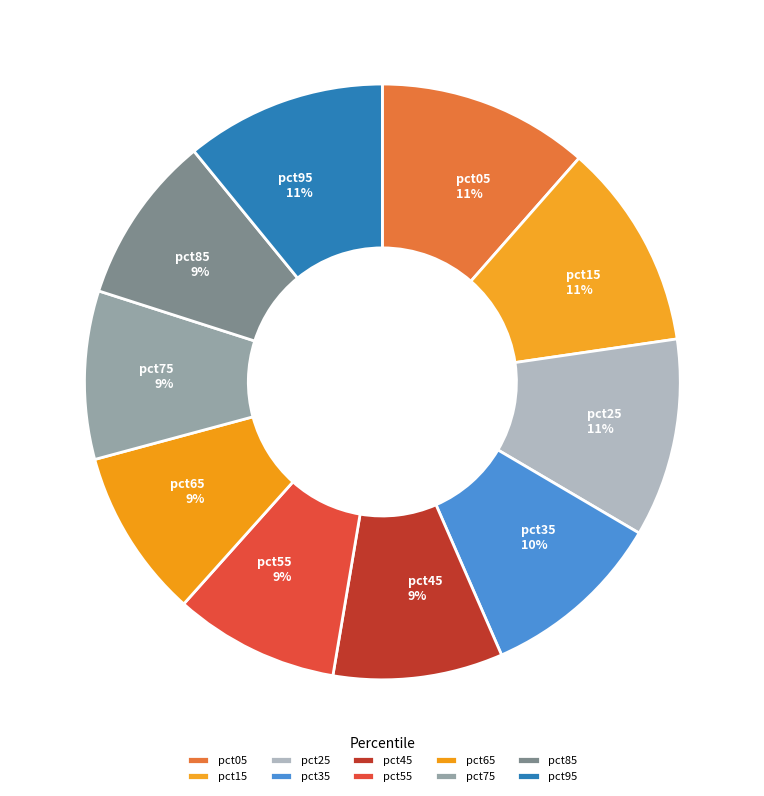

Combined, do pct05 and pct55 account for over 50%?

No